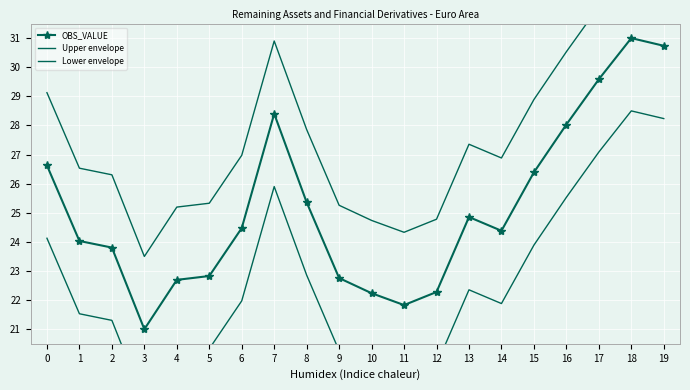

At which category is the sum across all series the highest?

18